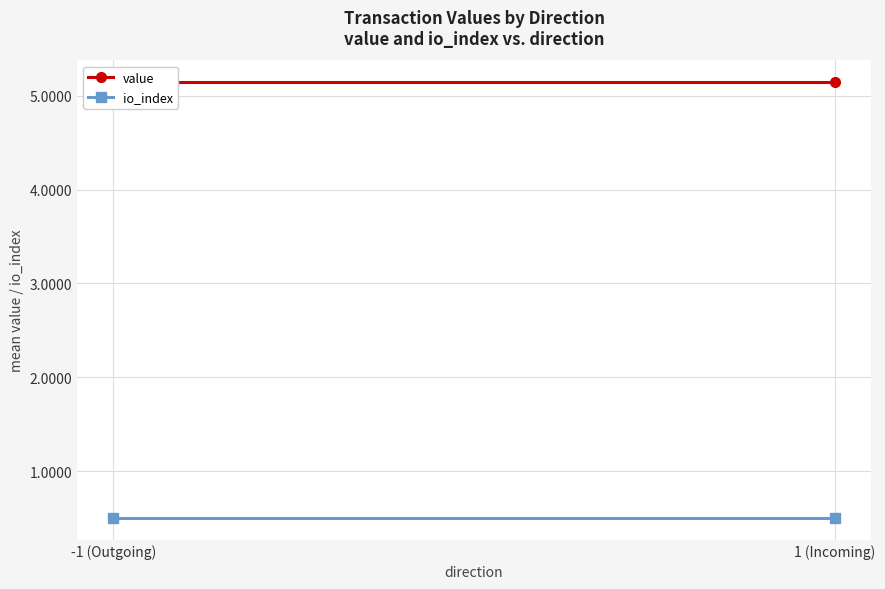

What is the value of the value point at the 2nd from the left?

5.1